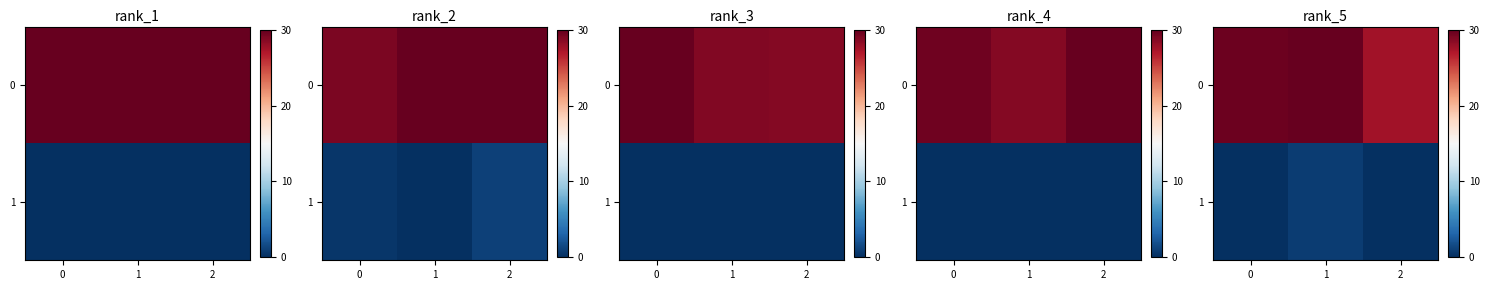

What is the average value of the 0 series?

29.1